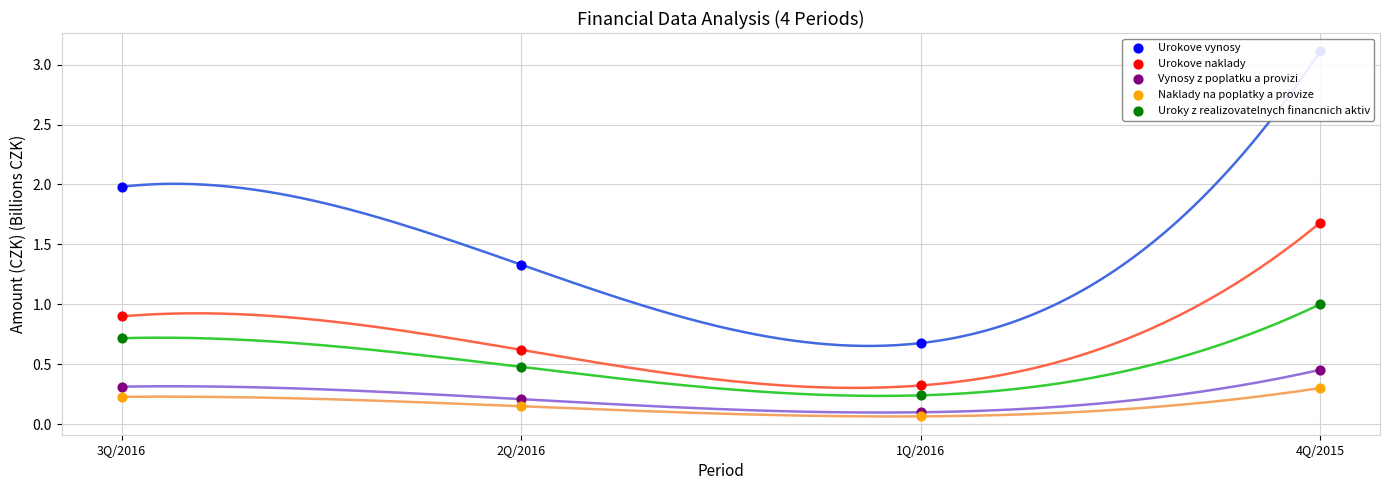

At how many categories does at least one series exceed 0?

4